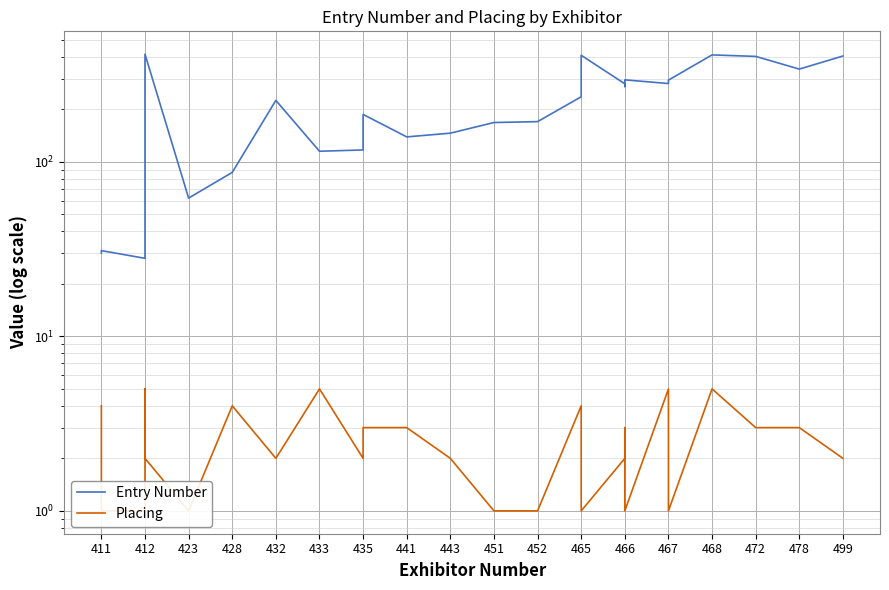

How many data points in Placing are above 2?

12